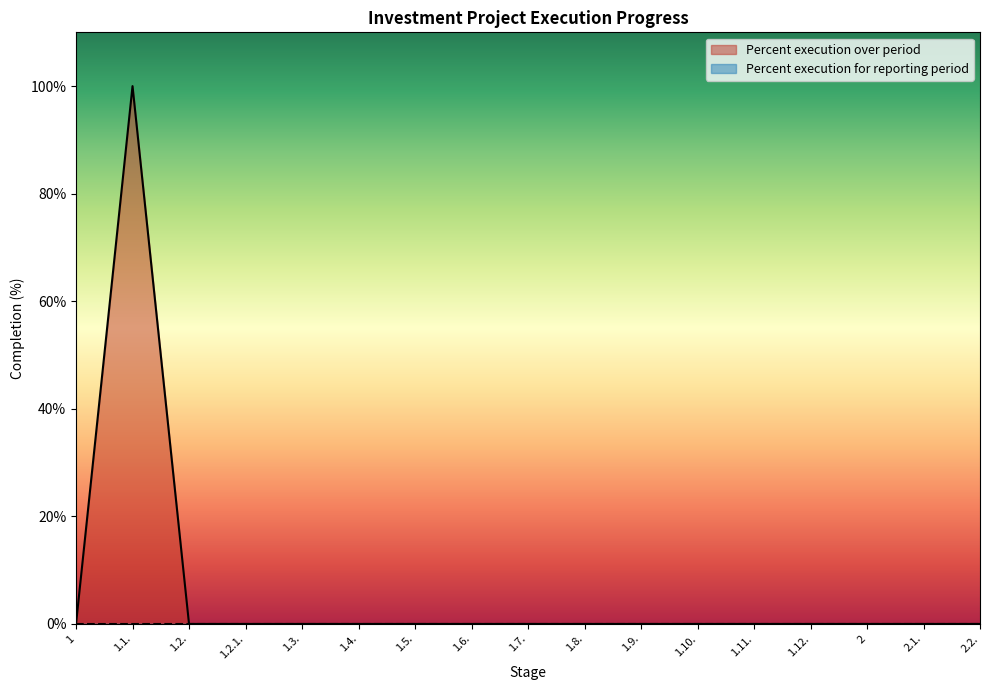

List the labels in order of value, largest first.

1.1., 1, 1.2., 1.2.1., 1.3., 1.4., 1.5., 1.6., 1.7., 1.8., 1.9., 1.10., 1.11., 1.12., 2, 2.1., 2.2.